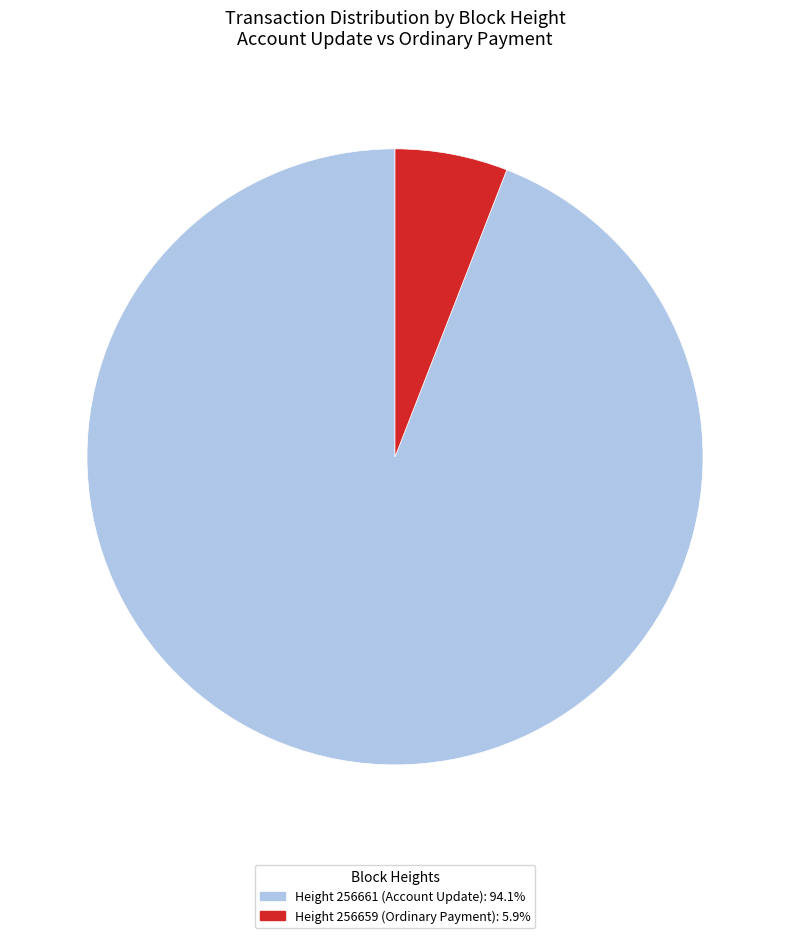

Approximately how many times larger is the value at Height 256661 (Account Update): 94.1% compared to Height 256659 (Ordinary Payment): 5.9%?

15.9